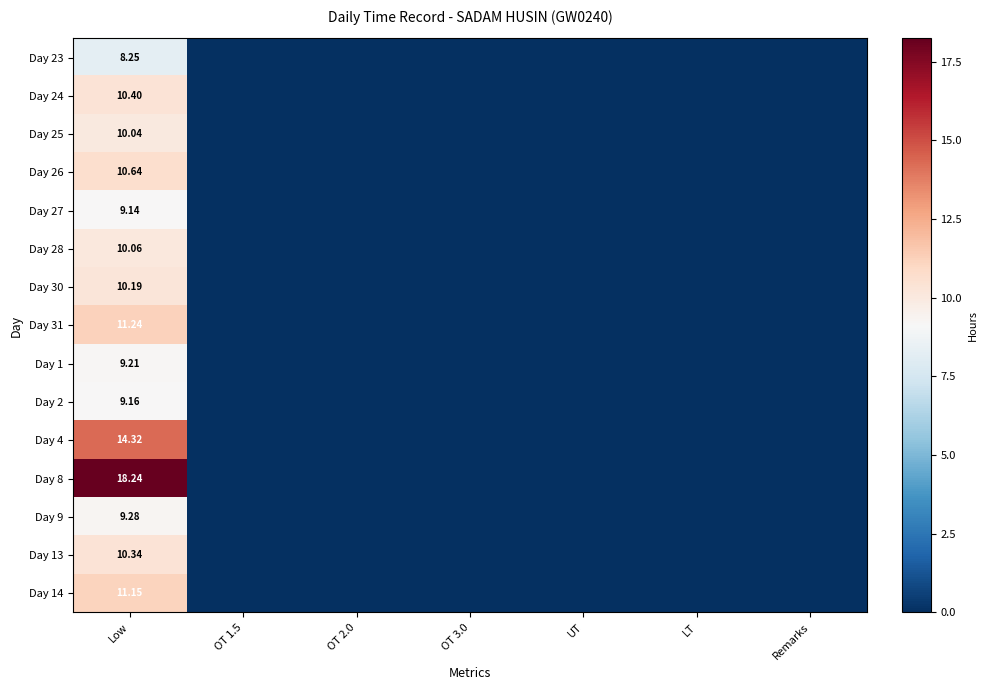

The value of Day 24 at Low is 10.4. True or false?

True